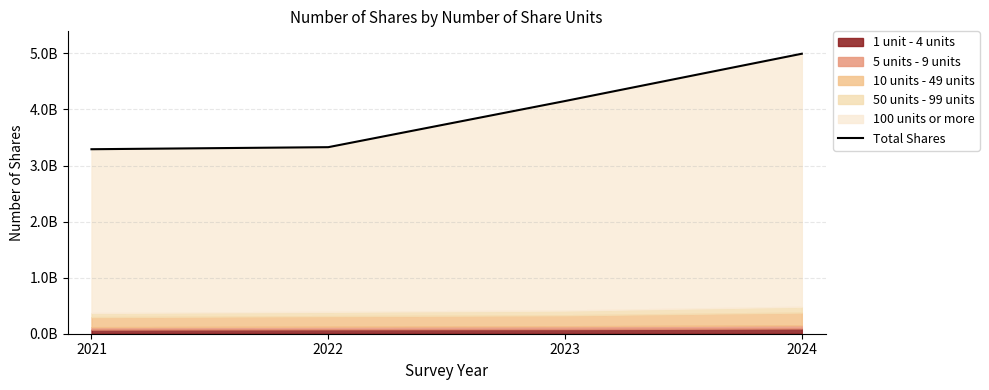

What is the sum of the values at 2023 and 2024?

9143014006